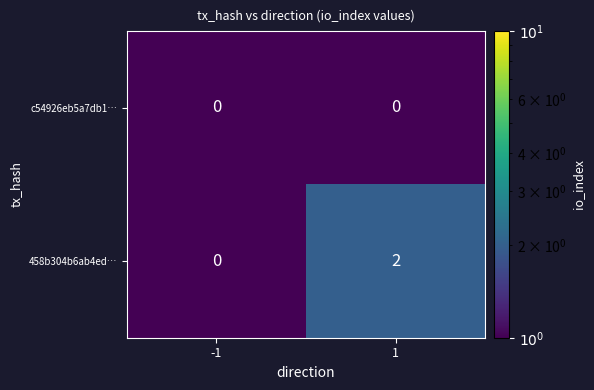

Which series has the largest total across all categories?

458b304b6ab4ed…